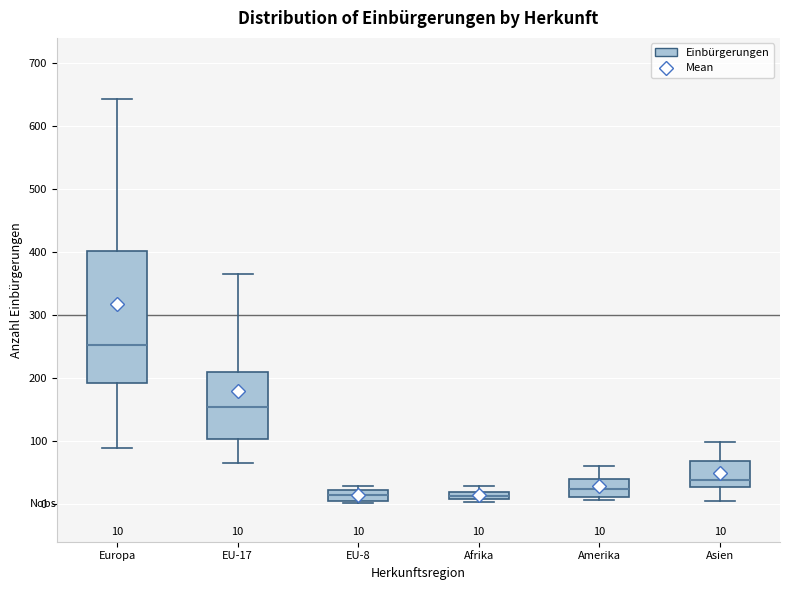

Which box is the tallest, from its lower edge to its upper edge?

Europa